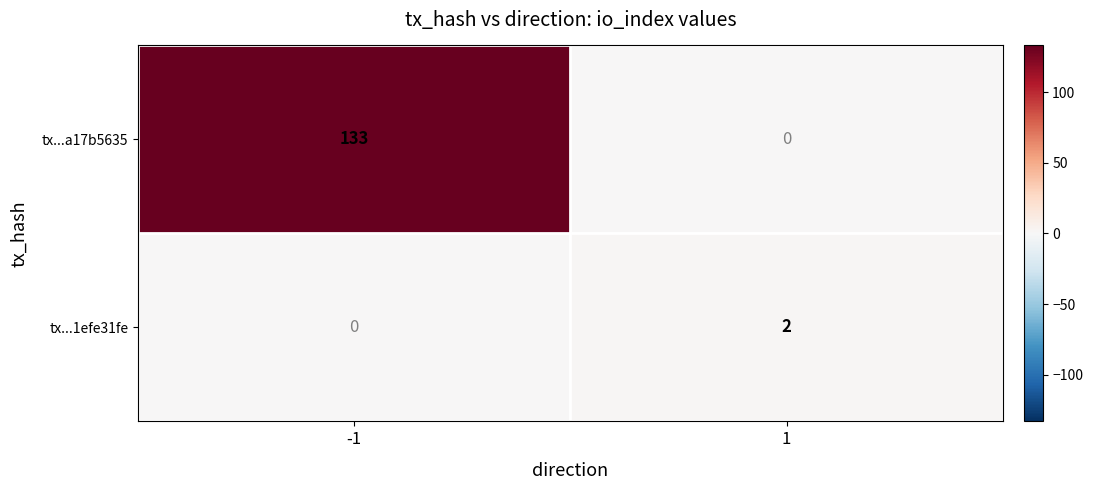

Is the value of tx...1efe31fe at -1 greater than the value of tx...a17b5635 at -1?

No